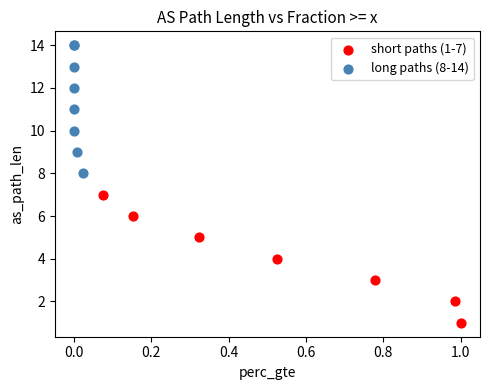

Which series contains the highest Y value?

long paths (8-14)